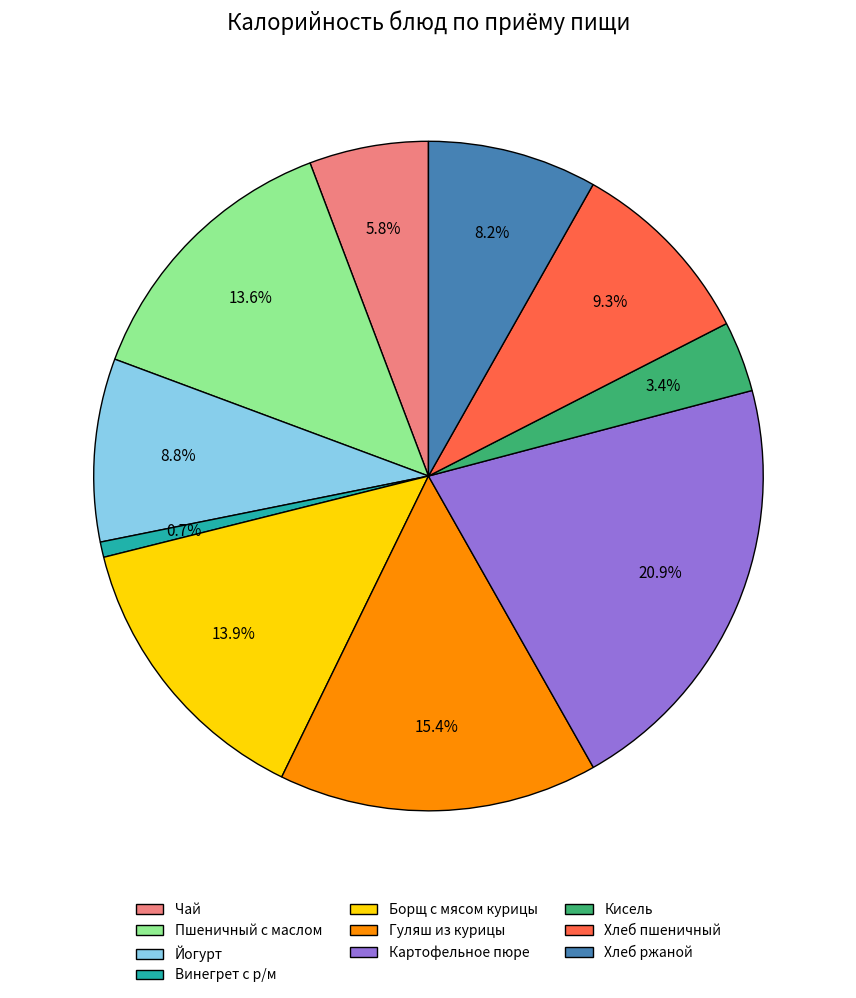

What percentage is the Пшеничный с маслом slice, to the nearest percent?

14%